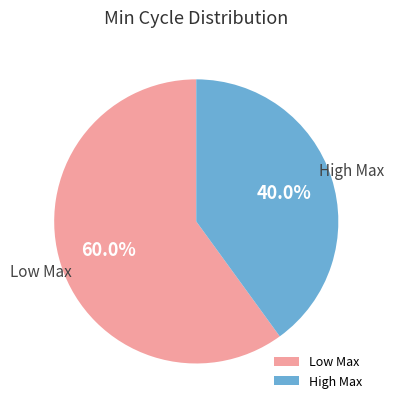

Which category has the smallest portion of the pie?

High Max